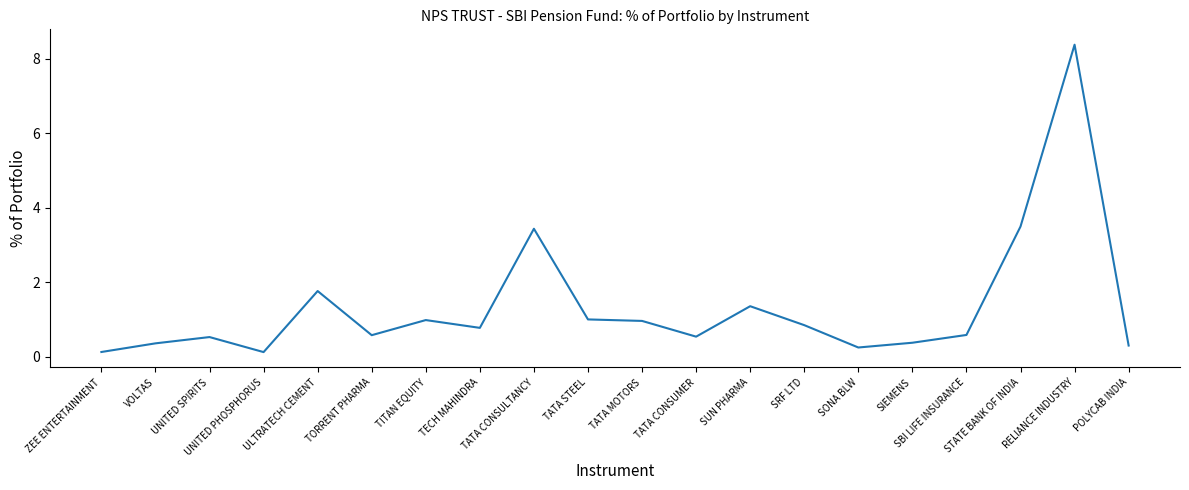

What is the average value?

1.3